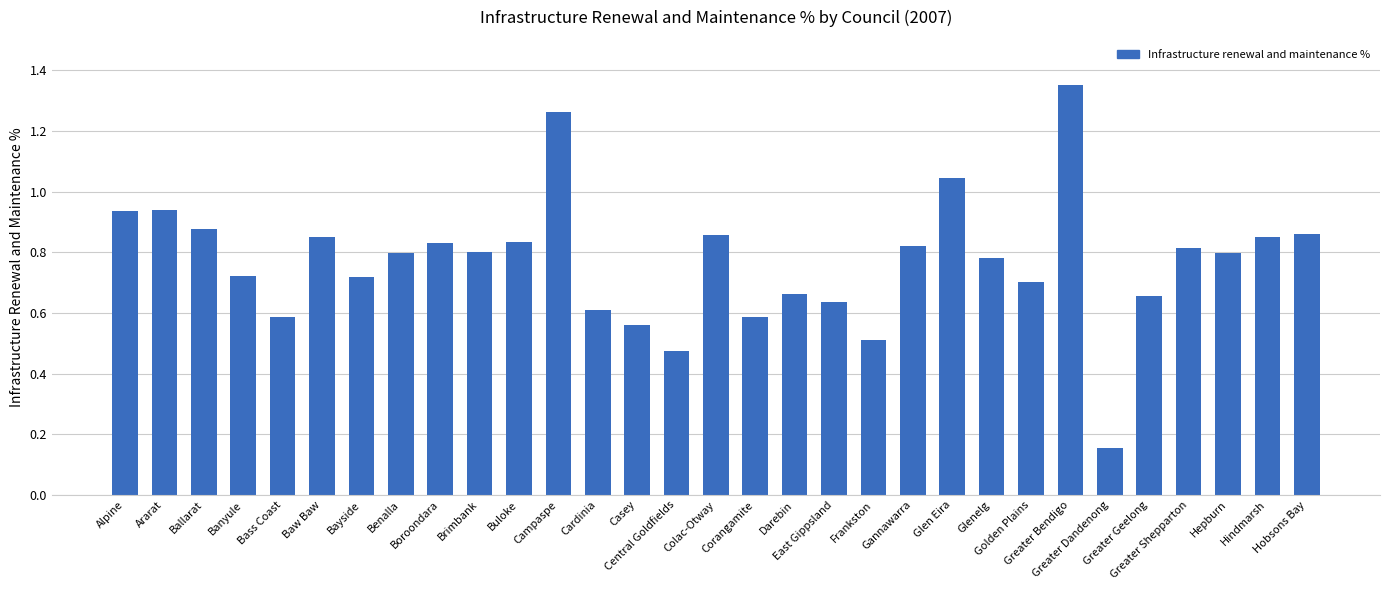

What is the difference between the maximum and minimum values?

1.2